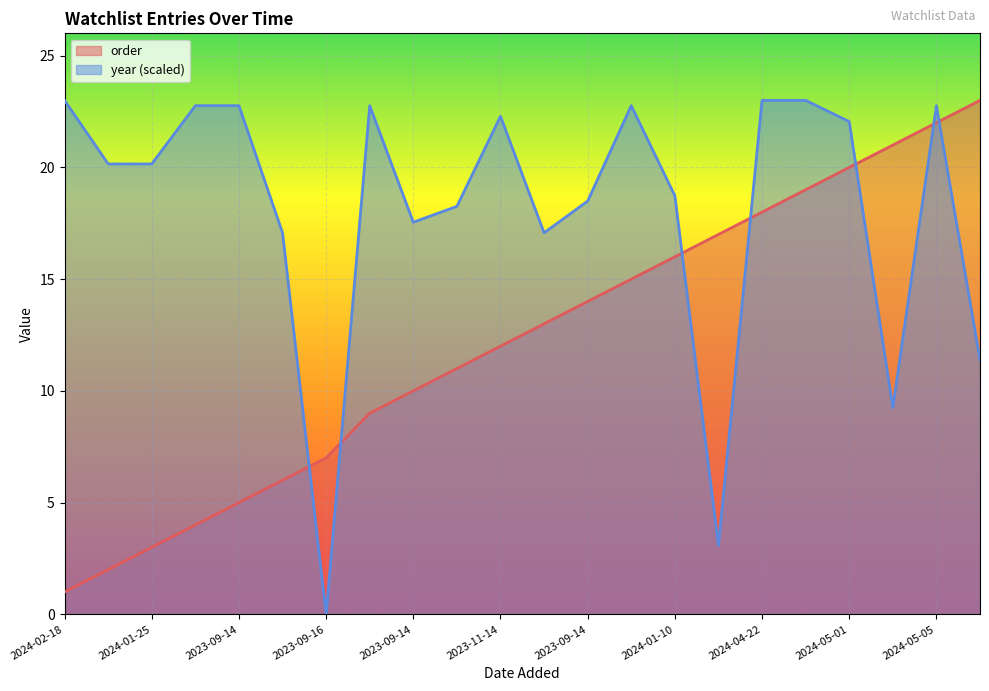

How many values in the order series are below 13?

11